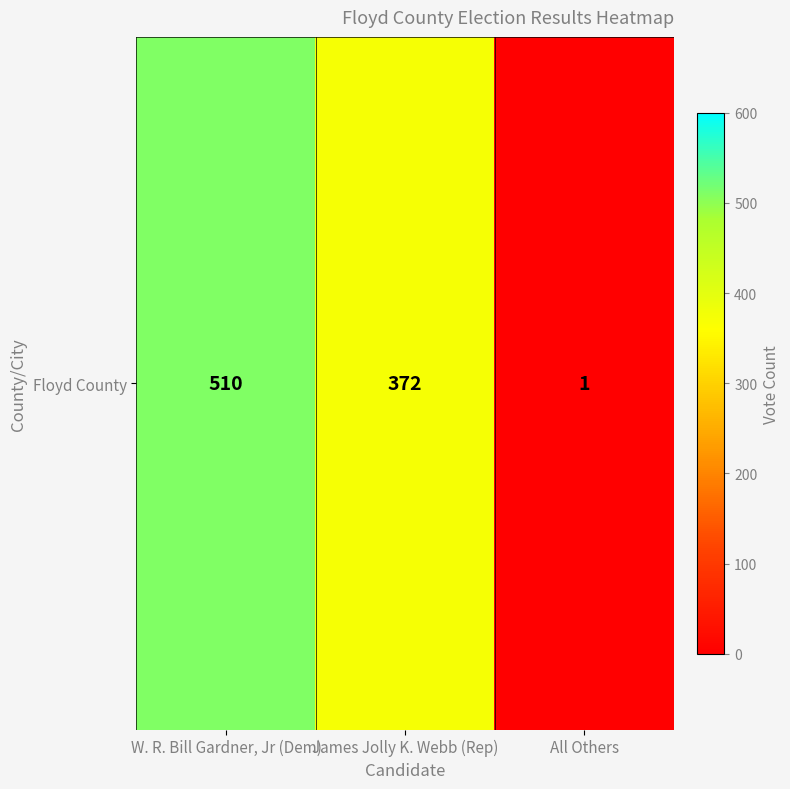

What is the sum of the values at All Others and James Jolly K. Webb (Rep)?

373